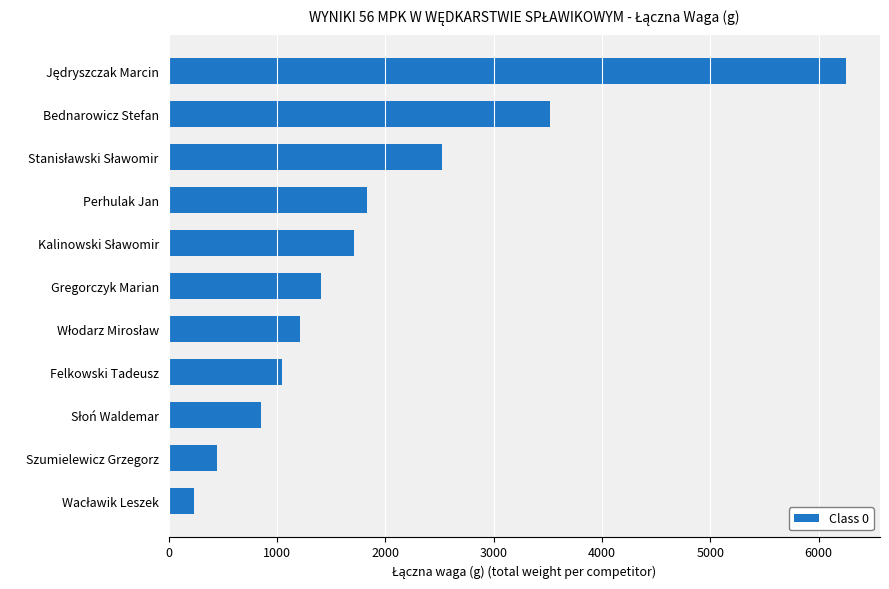

Reading top to bottom, extract all data points from this chart.

6255	3520	2525	1835	1715	1405	1215	1050	850	445	230